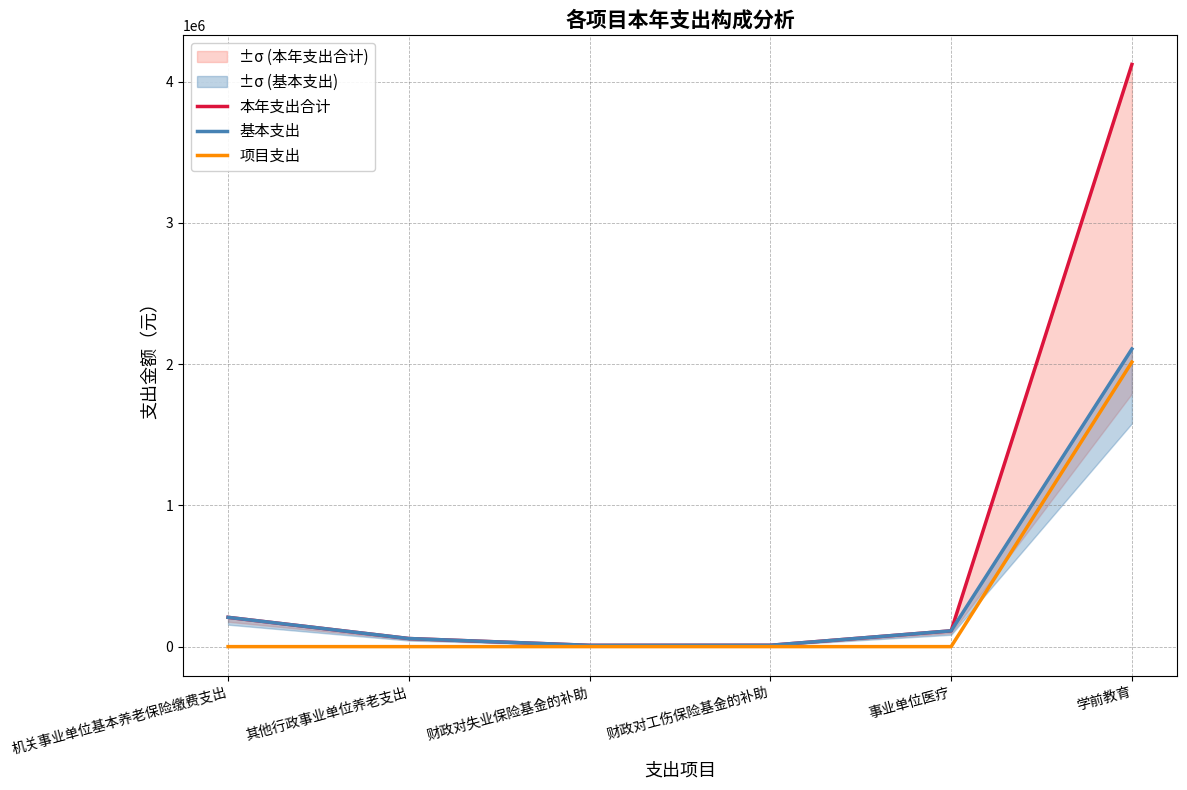

What is the difference between the highest and lowest values at 机关事业单位基本养老保险缴费支出?

207373.9